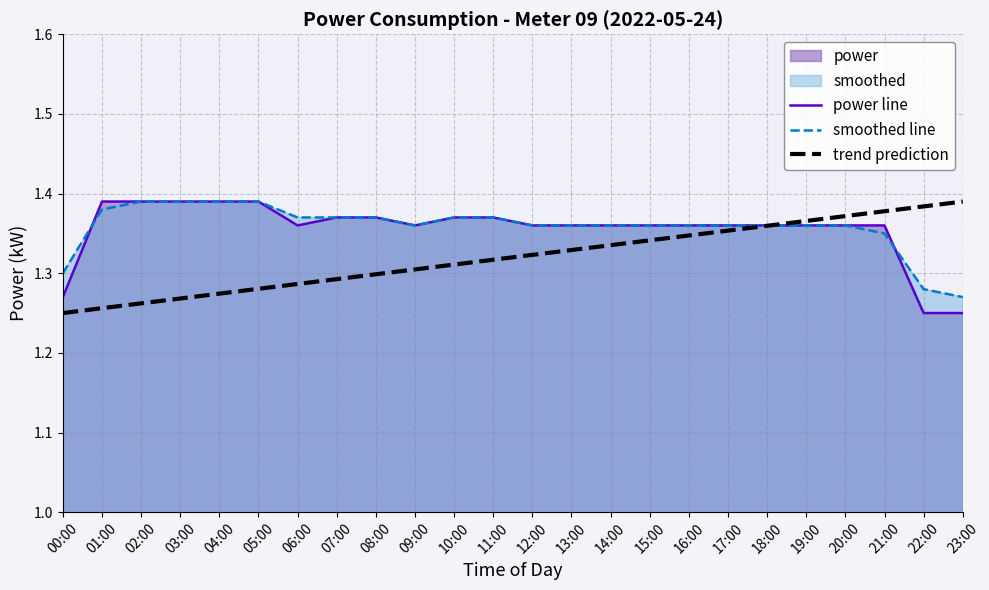

The value of trend prediction at 22:00 is 0.6. True or false?

False